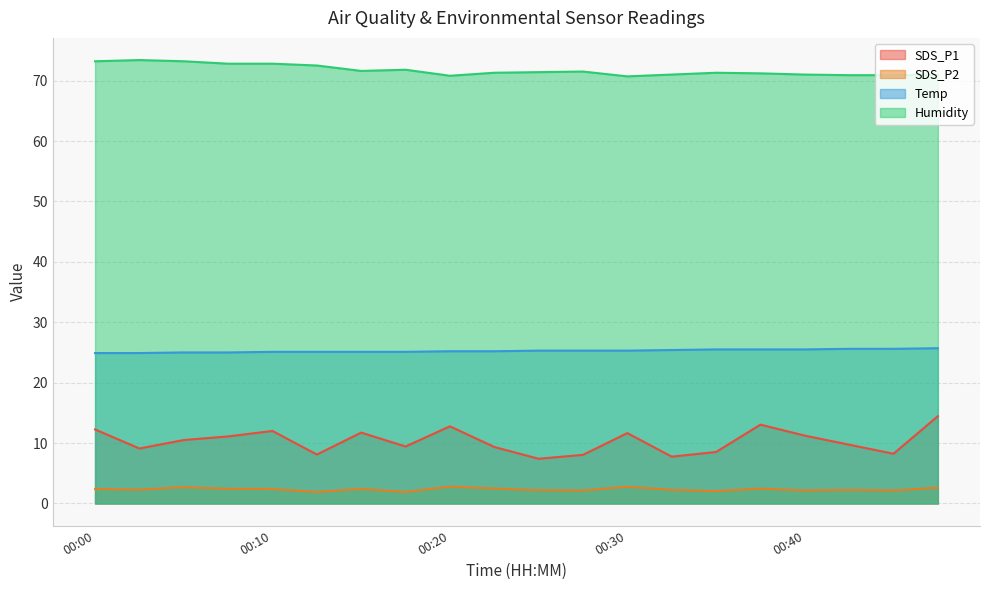

What is the sum of the Temp values at 00:40 and 00:05?

50.5